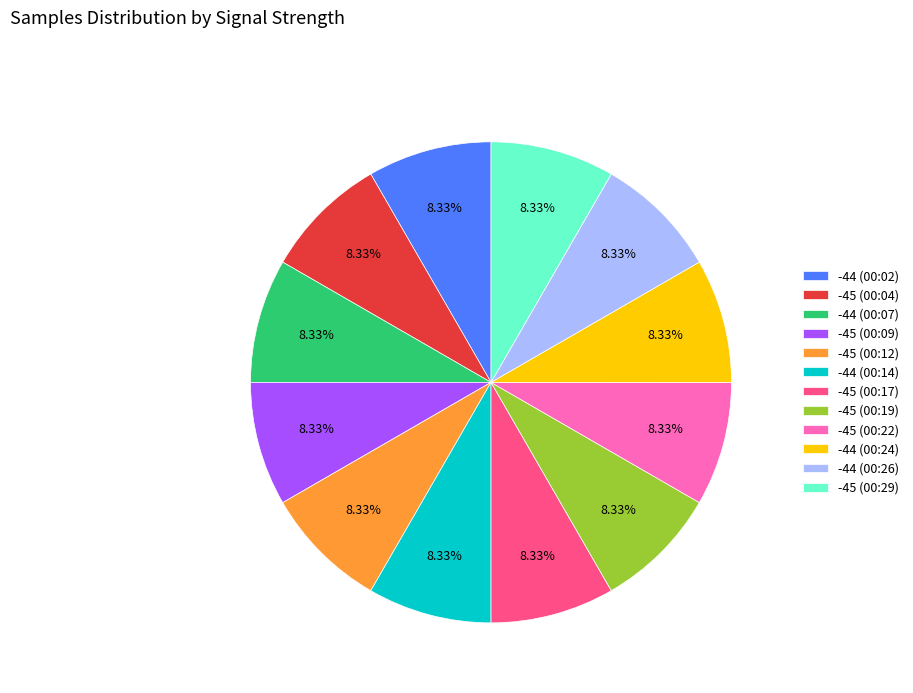

What percentage is the -44 (00:02) slice, to the nearest percent?

8%